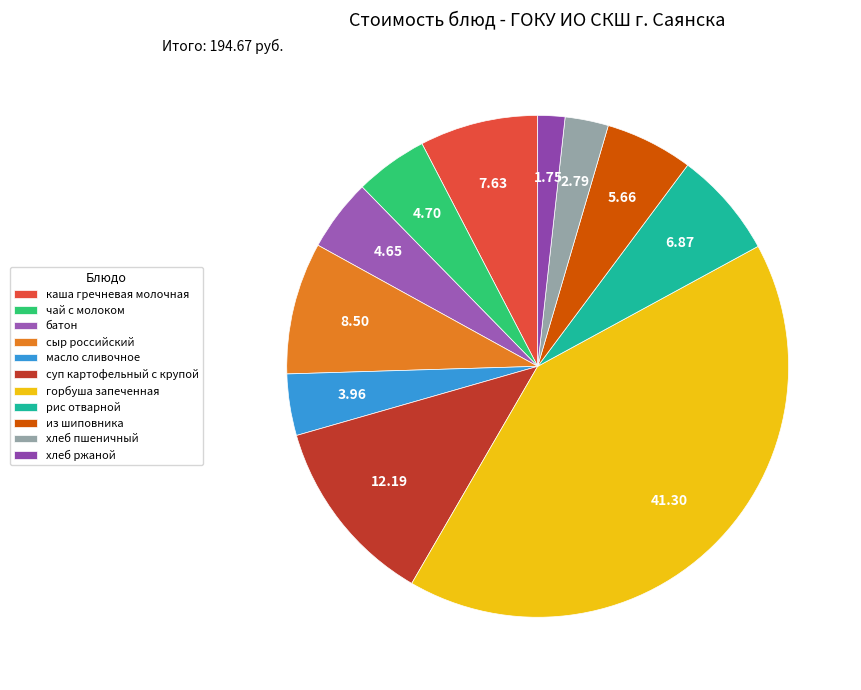

To the nearest percent, what is the combined percentage of каша гречневая молочная and суп картофельный с крупой?

20%